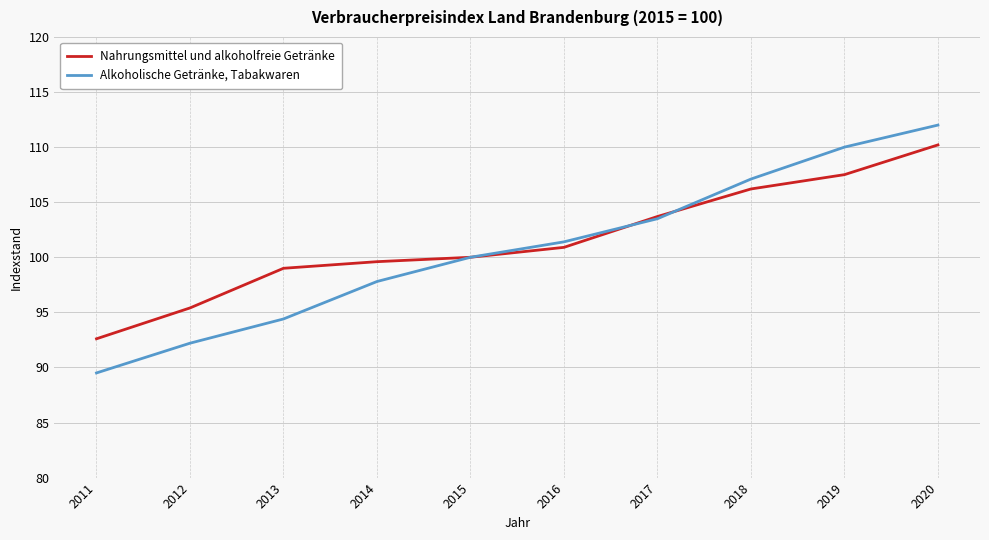

List the labels in order of Alkoholische Getränke, Tabakwaren value, largest first.

2020, 2019, 2018, 2017, 2016, 2015, 2014, 2013, 2012, 2011